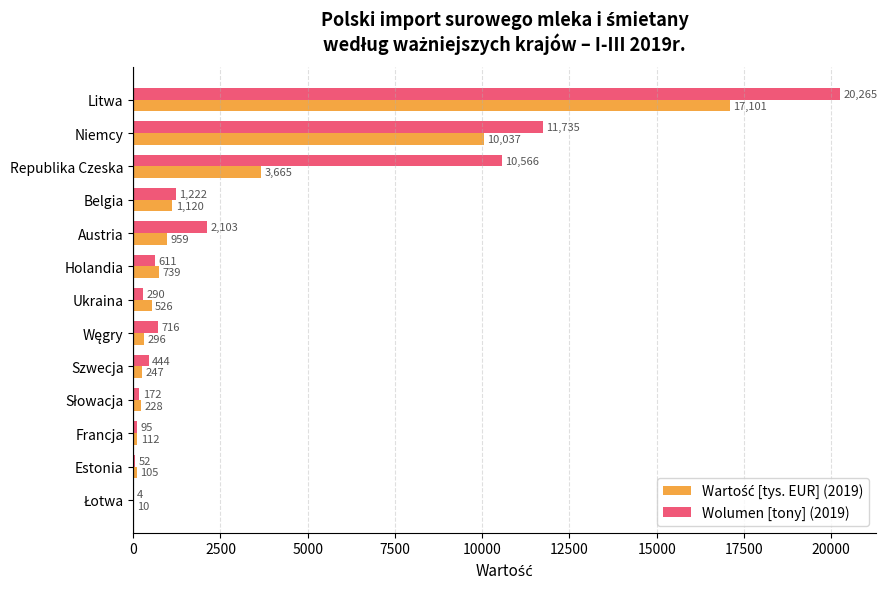

At which category is the sum across all series the highest?

Litwa